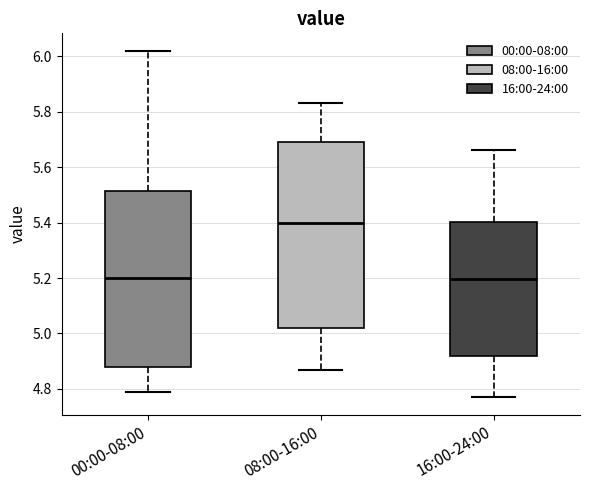

Reading left to right, transcribe this box plot: for each box, give where its median line is, the range the box spans, and where its two whiskers end, as read against the y-axis. The values are not printed on the chart, so give them approximately, as read against the axis.

00:00-08:00: median 5.20, box 4.88 to 5.52, whiskers 4.80 to 6.02
08:00-16:00: median 5.40, box 5.02 to 5.70, whiskers 4.88 to 5.84
16:00-24:00: median 5.20, box 4.92 to 5.40, whiskers 4.78 to 5.66